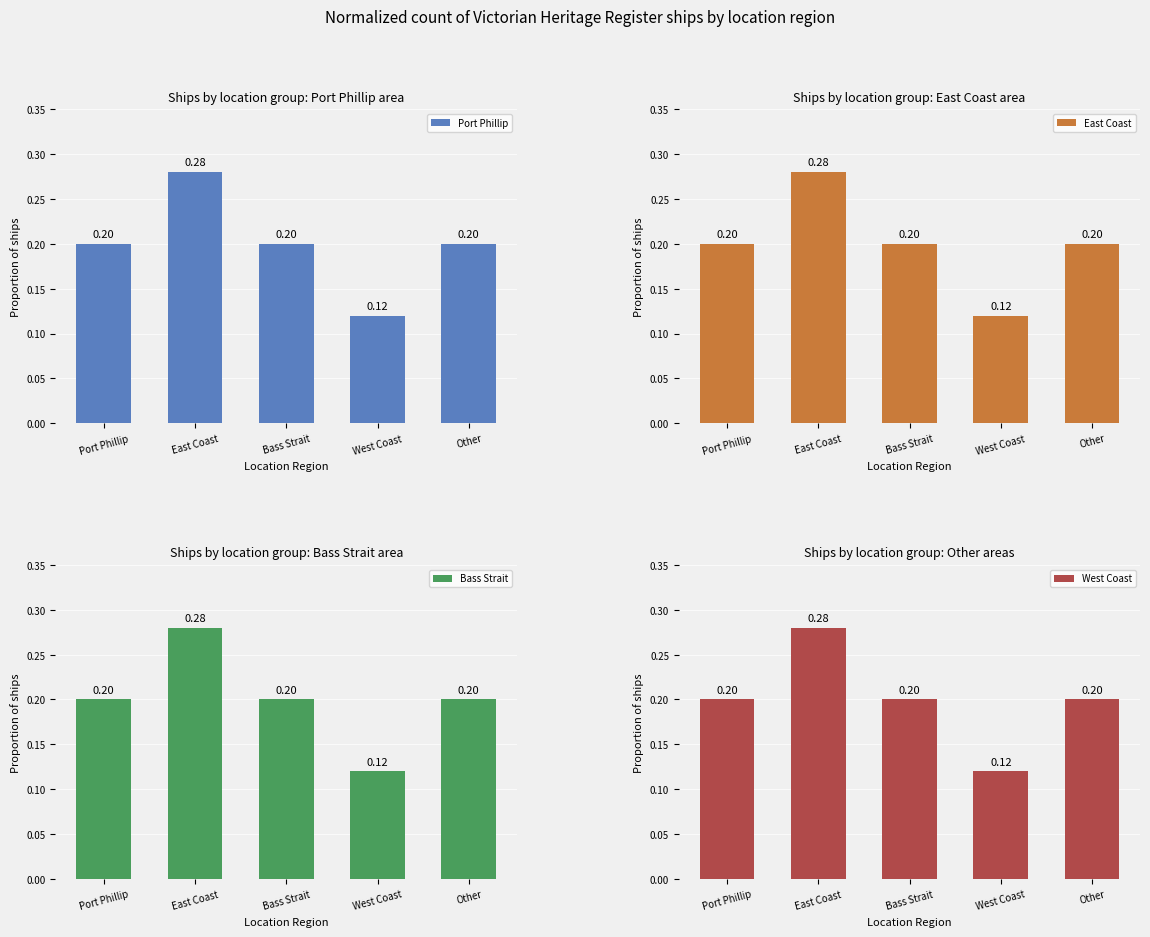

What is the highest value of the East Coast series?

0.3